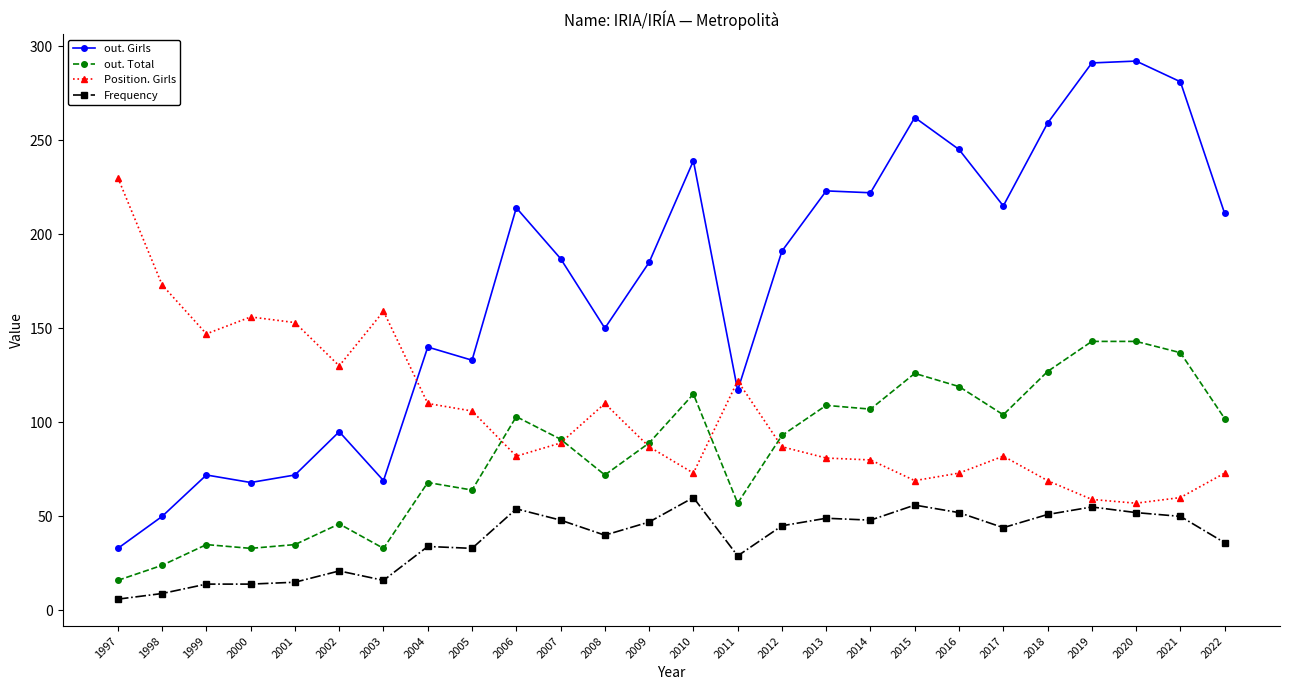

Is the value of Position. Girls at 2000 greater than the value of out. Total at 2020?

Yes